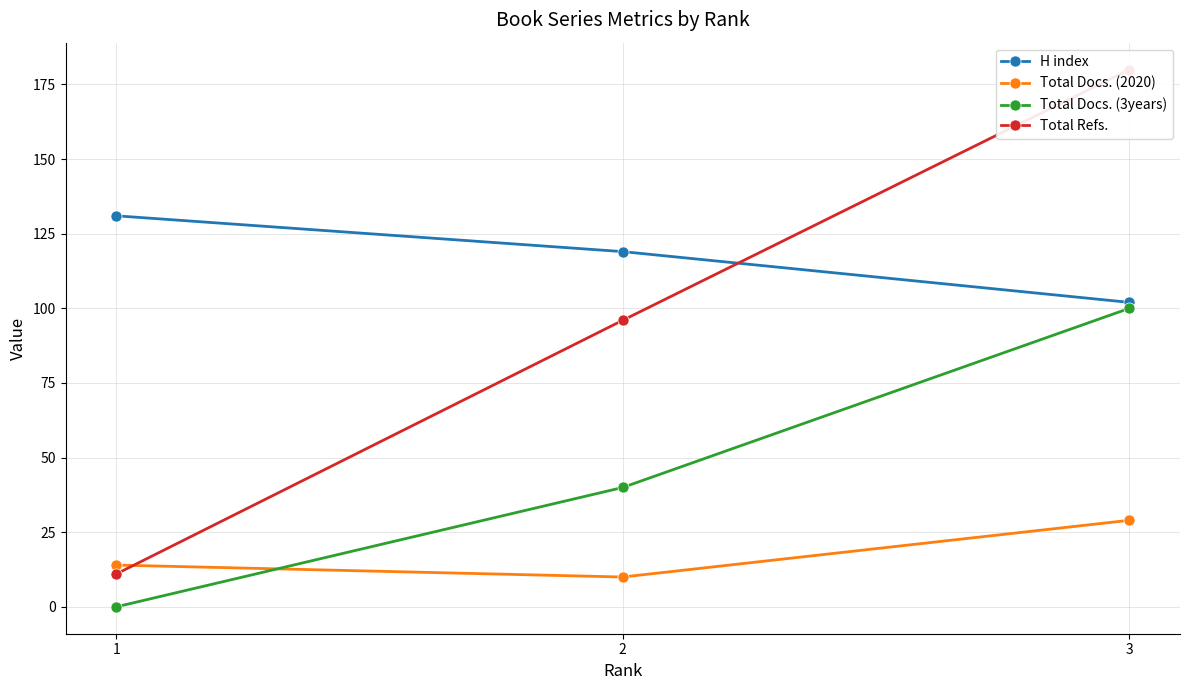

What are all the series names shown in the legend?

H index, Total Docs. (2020), Total Docs. (3years), Total Refs.